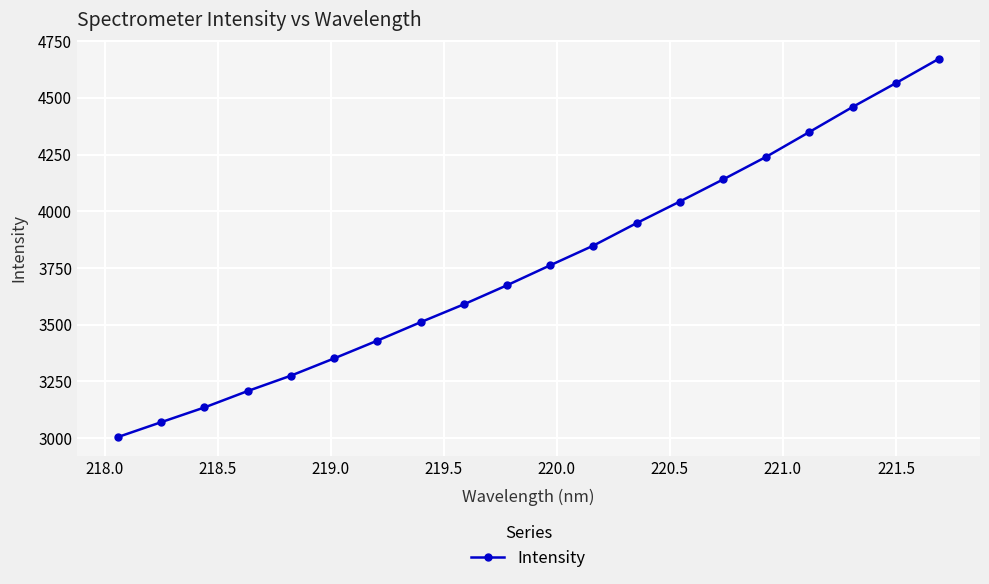

What is the average value?

3764.1